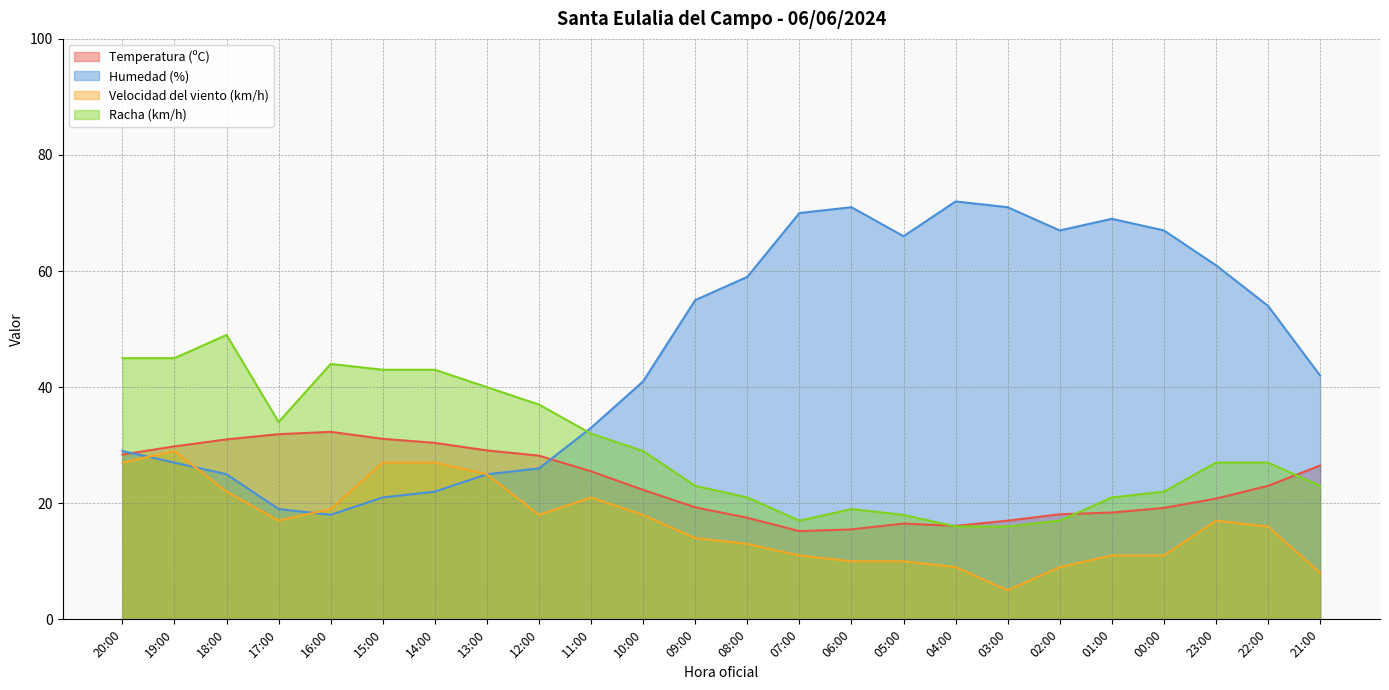

At which label does Humedad (%) first exceed 54?

09:00